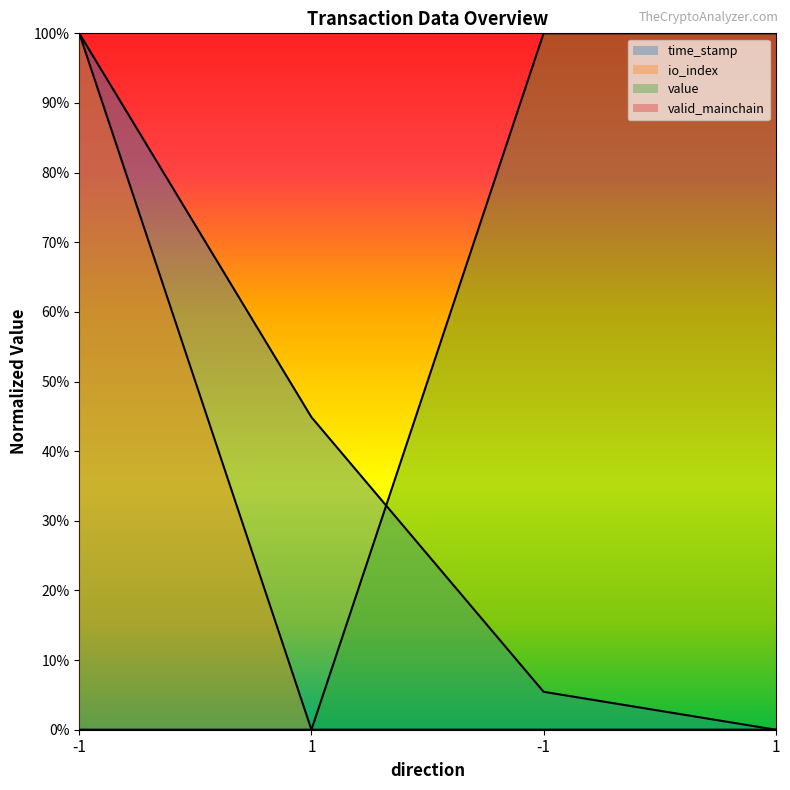

What is the label of the 1st point from the left?

-1